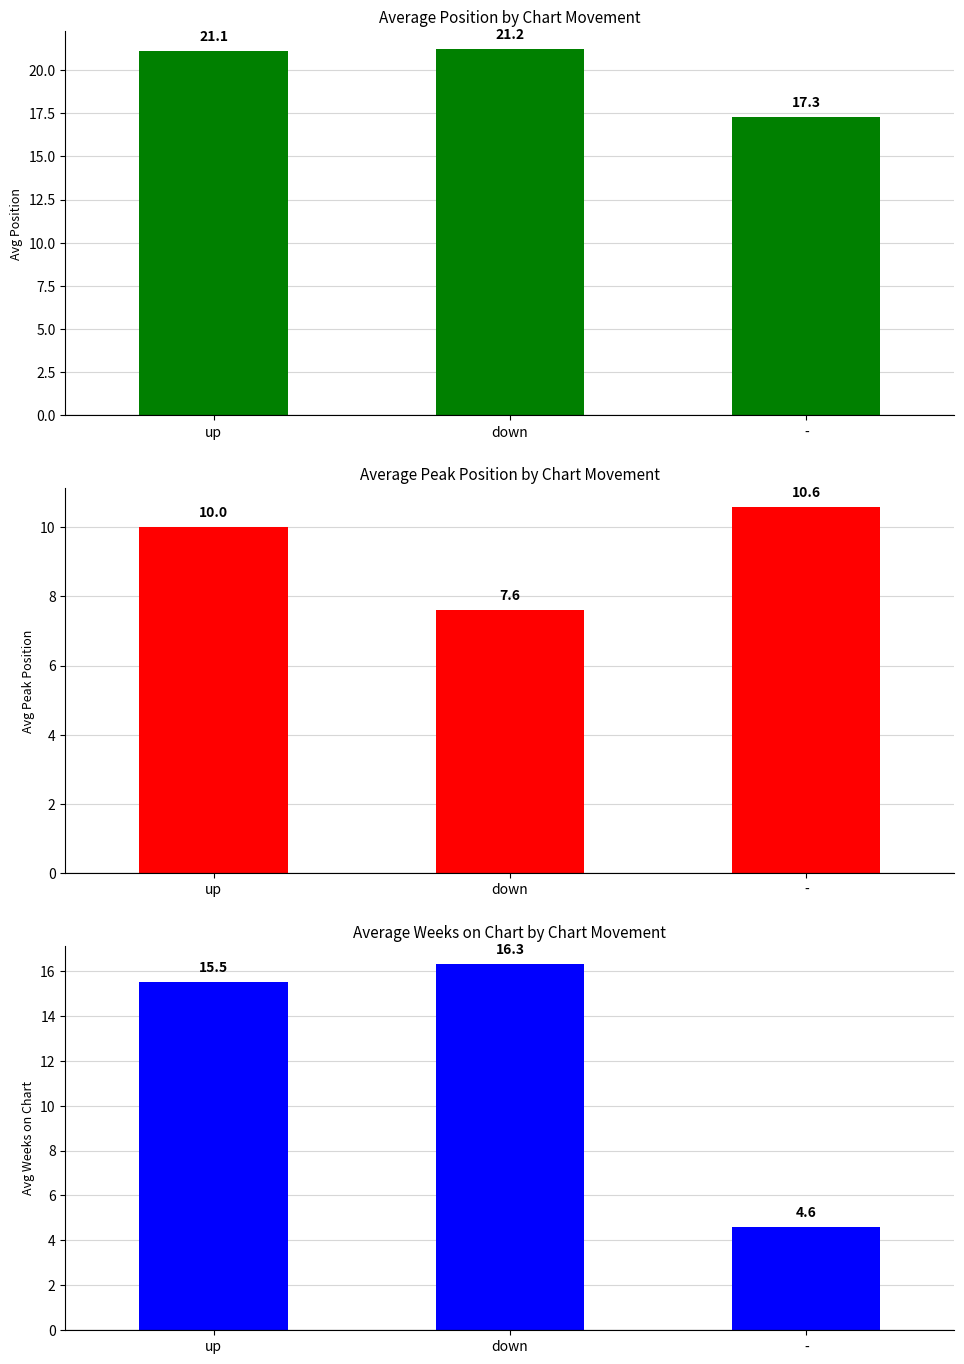

How many bars are there in each group?

3